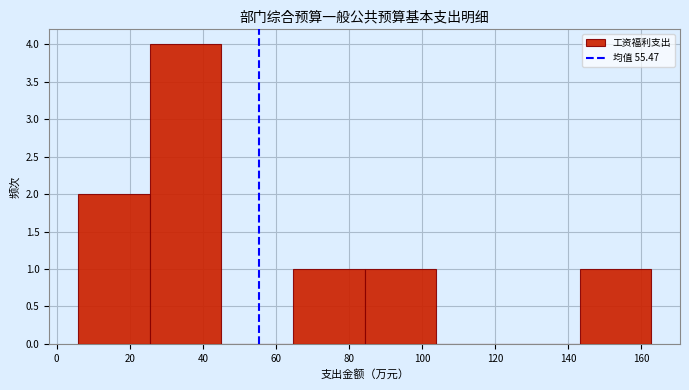

Reading left to right, transcribe this chart: for each bar, give the range it covers on the x-axis and its height. Neither the bar edges nor the heights are printed on the chart, so give them approximately, as read against the axes.

6 to 26: 2
26 to 46: 4
46 to 64: 0
64 to 84: 1
84 to 104: 1
104 to 124: 0
124 to 144: 0
144 to 162: 1